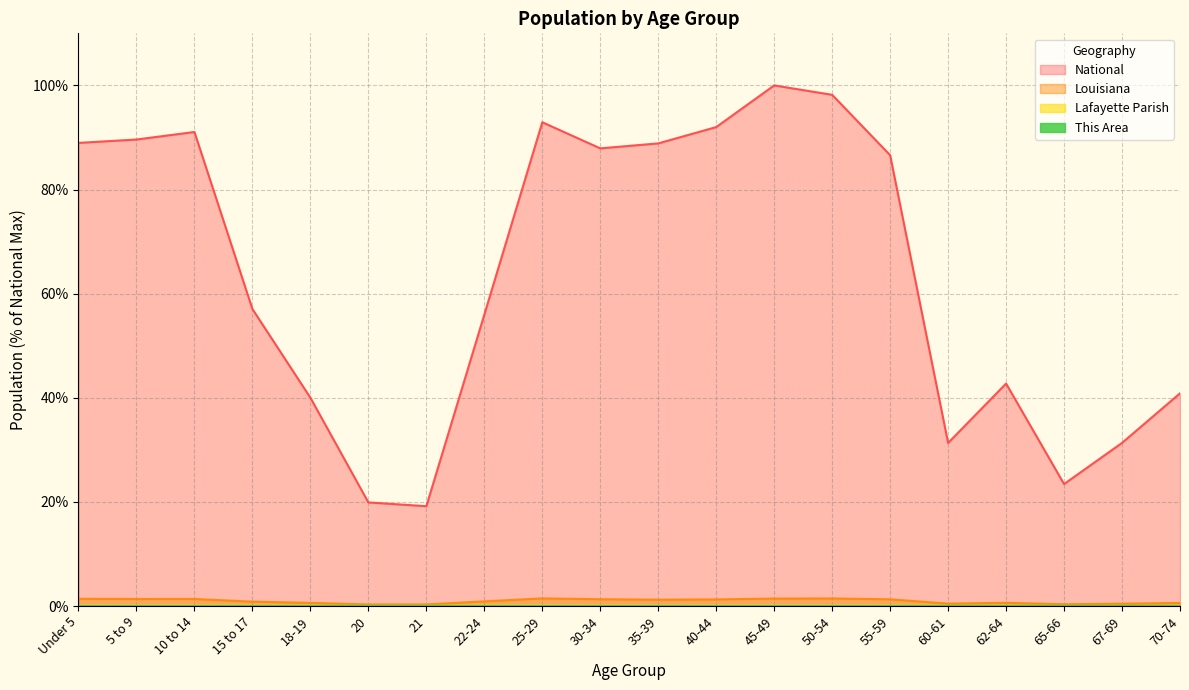

What is the difference between the maximum and second lowest values in the National series?

80.1